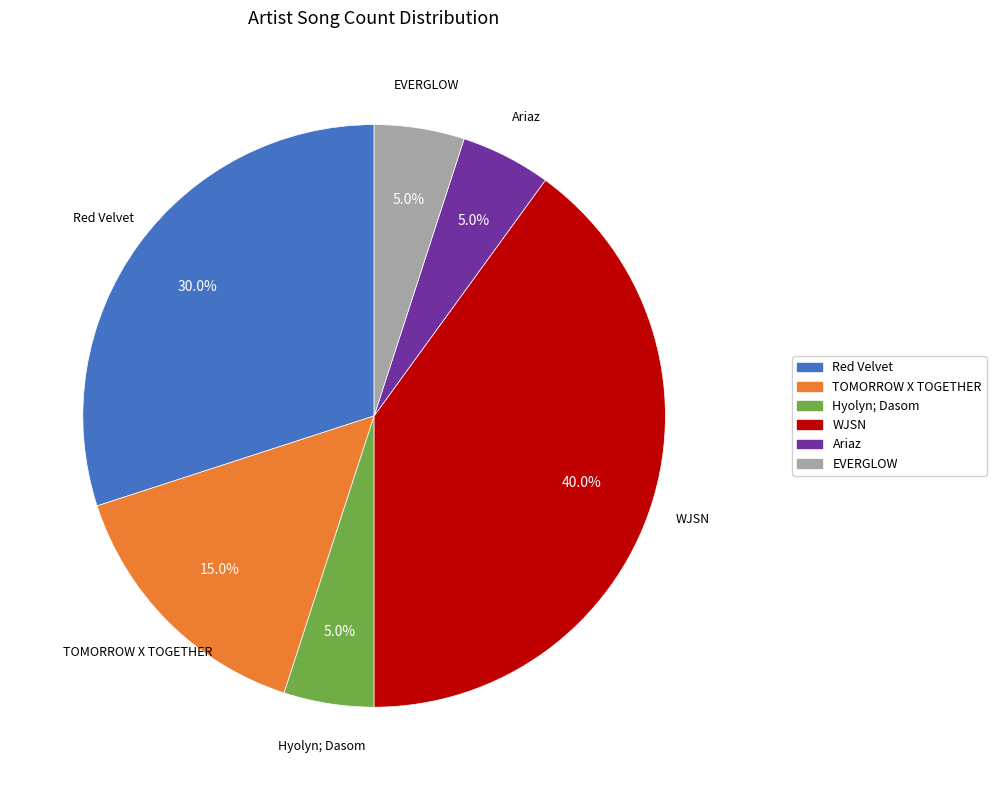

To the nearest percent, what portion does Ariaz represent?

5%